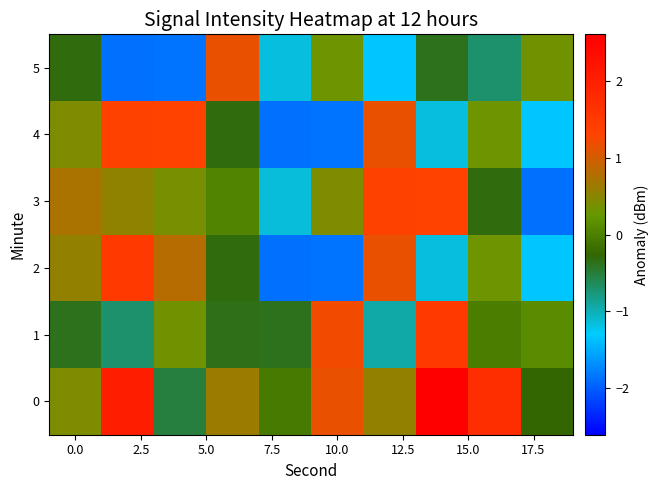

Which series has the largest range (max minus min)?

row_2